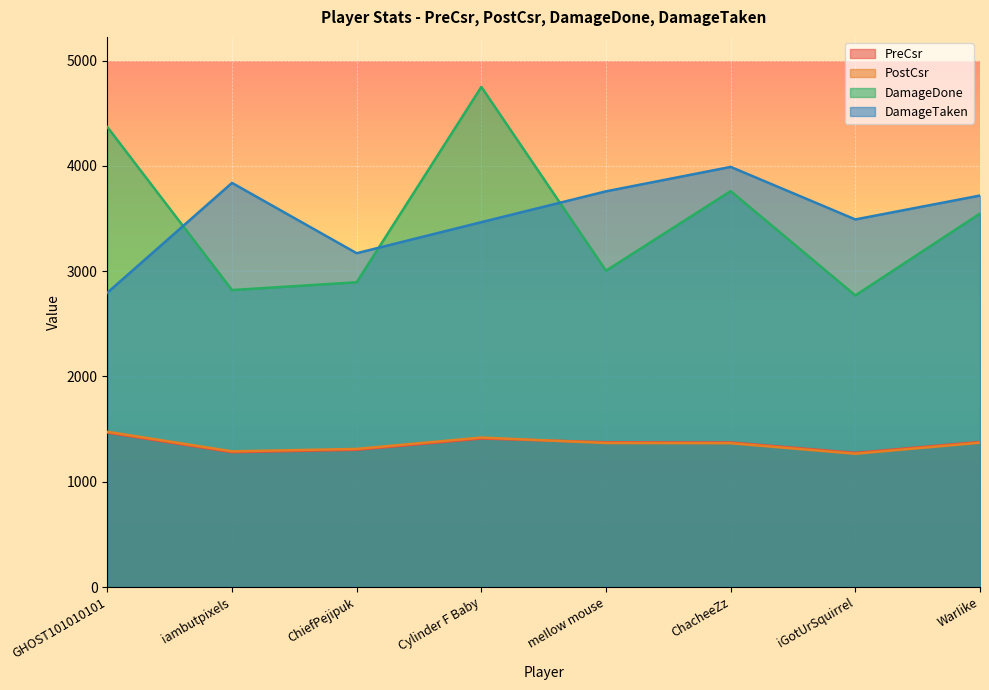

Which series has the largest total across all categories?

DamageTaken